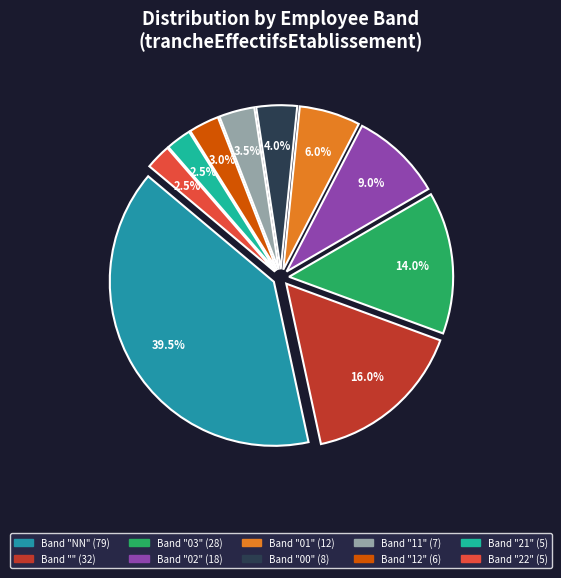

Is there any slice that represents more than half of the pie?

No